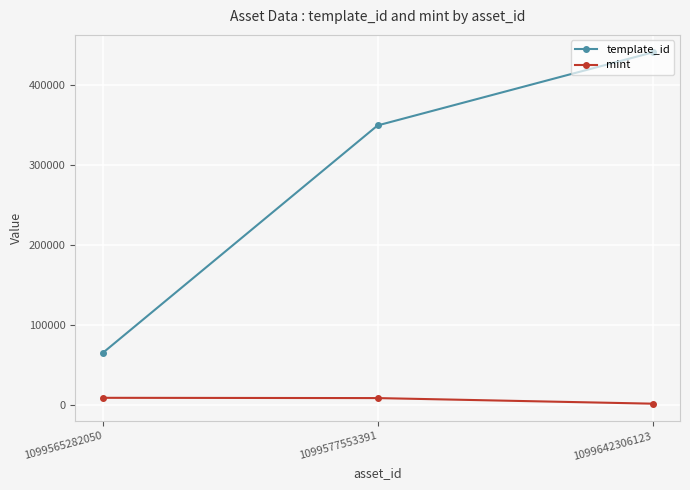

Which series has the largest range (max minus min)?

template_id